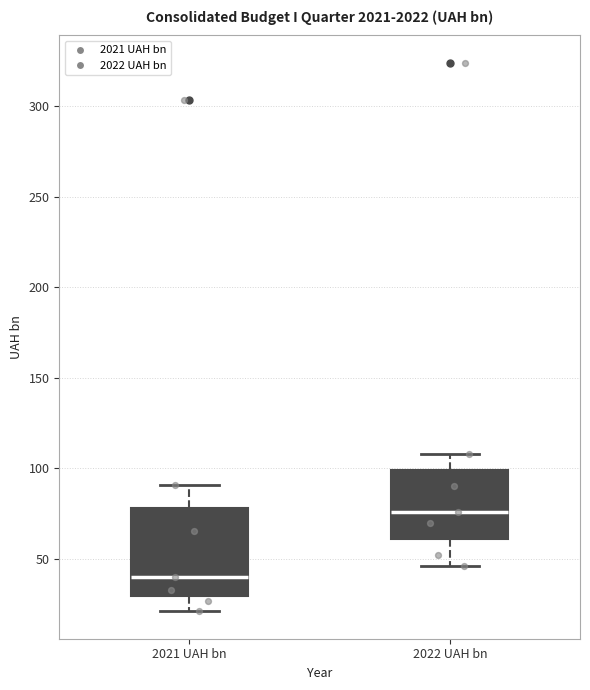

Where is the upper edge of the box for 2021 UAH bn on the y-axis? The values are not printed on the chart, so give them approximately, as read against the axis.

80